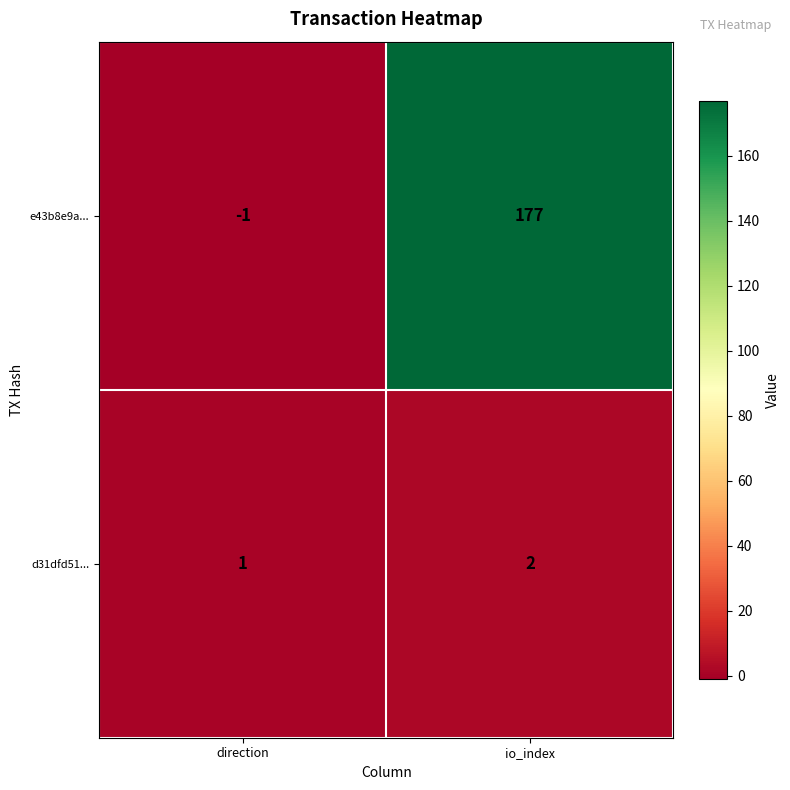

How many categories are shown in the chart?

2